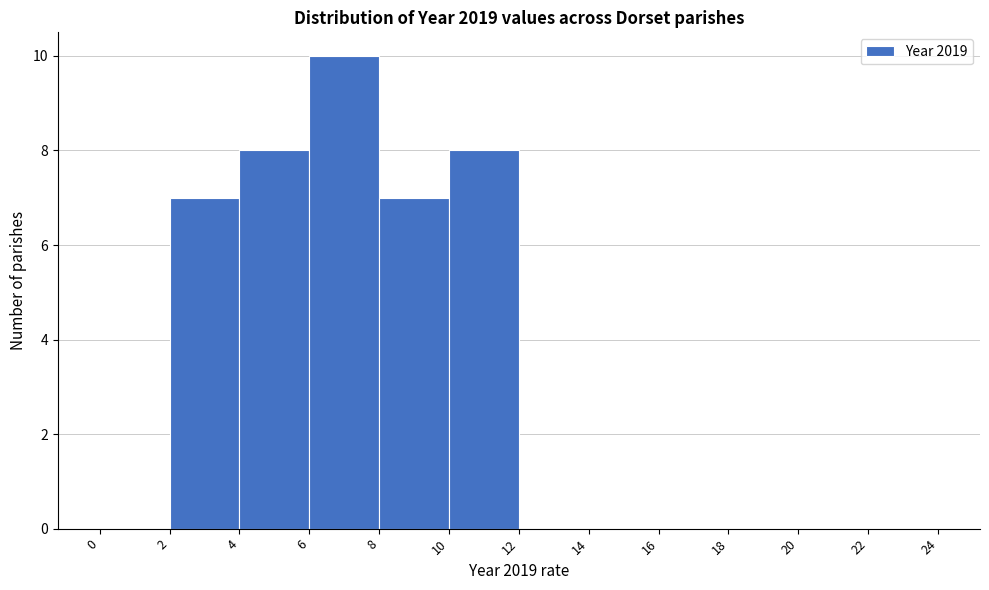

Reading left to right, transcribe this chart: for each bar, give the range it covers on the x-axis and its height. The values are not printed on the chart, so give them approximately, as read against the axis.

0 to 2: 0
2 to 4: 7
4 to 6: 8
6 to 8: 10
8 to 10: 7
10 to 12: 8
12 to 14: 0
14 to 16: 0
16 to 18: 0
18 to 20: 0
20 to 22: 0
22 to 24: 0